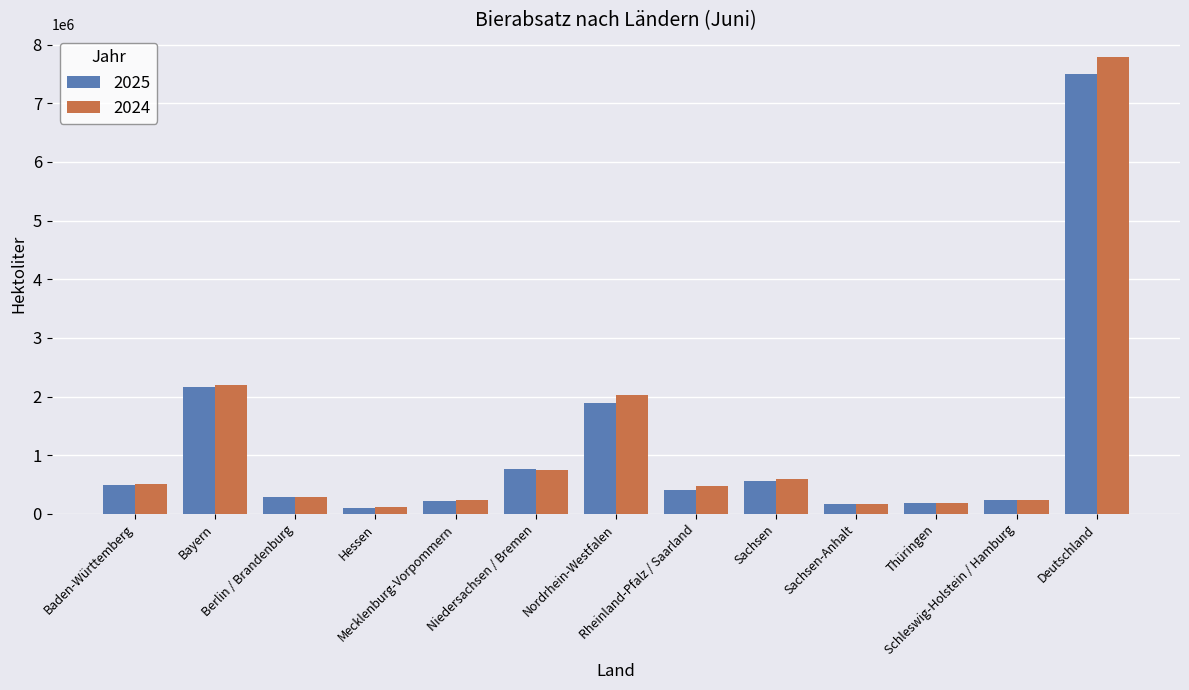

What is the total value across all series at Deutschland?

15275580.4